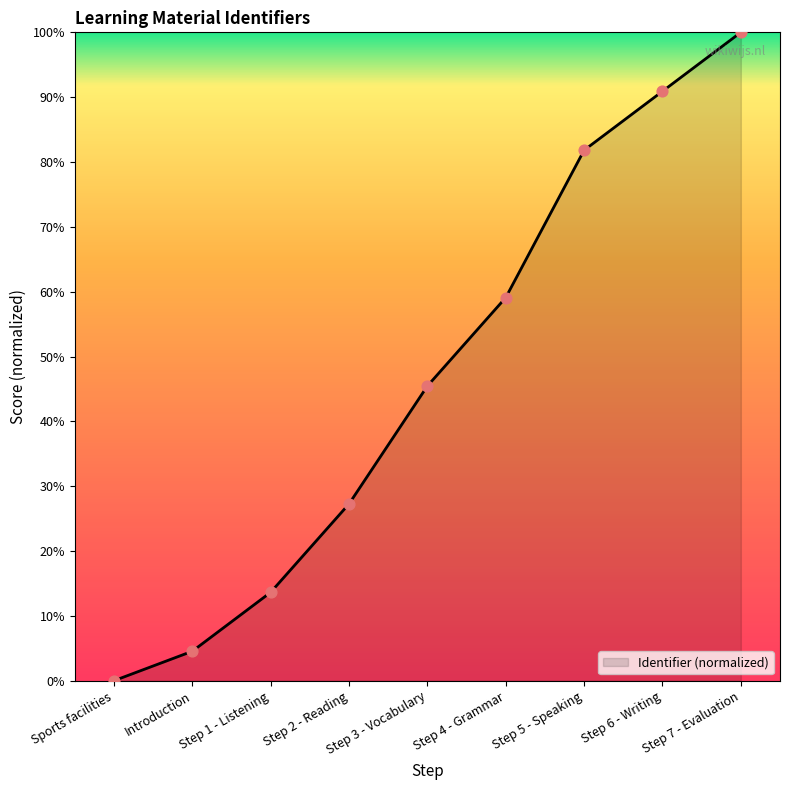

Which has a higher value, Step 6 - Writing or Step 5 - Speaking?

Step 6 - Writing